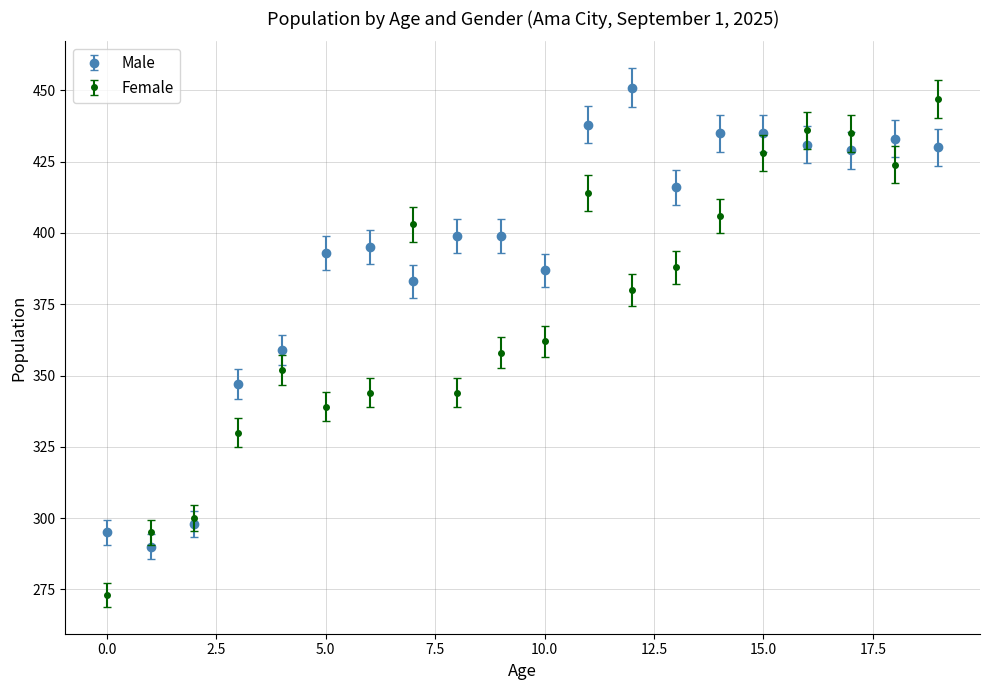

Which series has the largest total across all categories?

Male